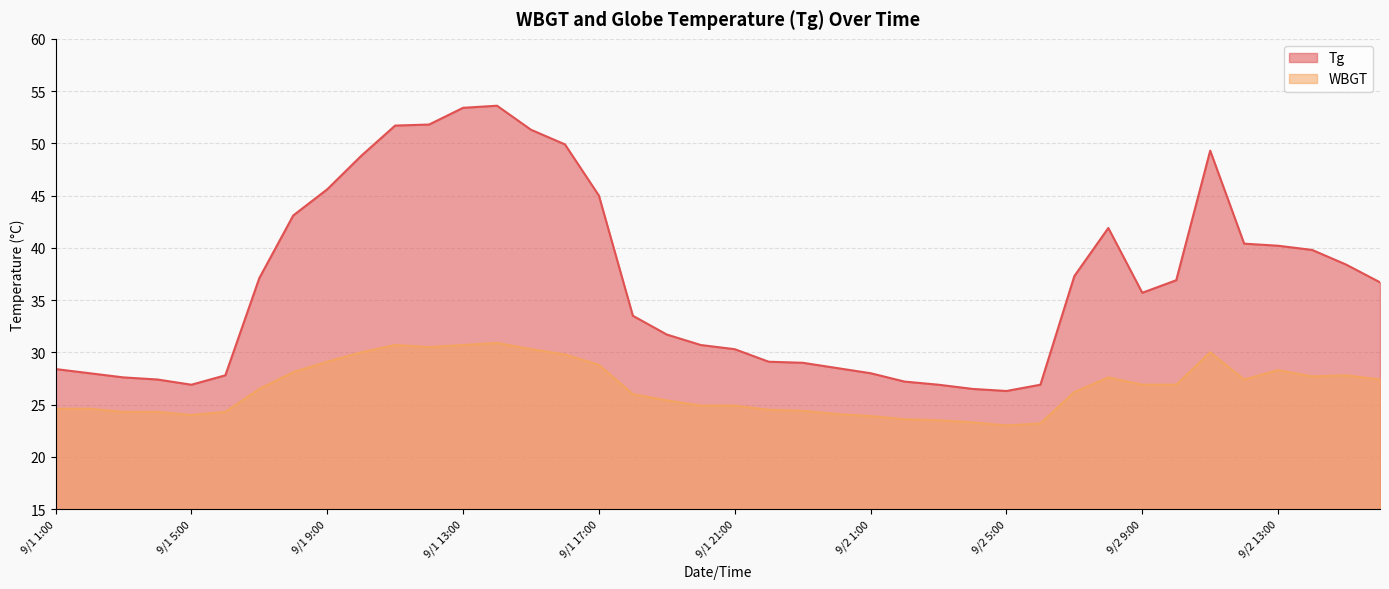

Which has a higher value, 9/2 5:00 or 9/1 12:00?

9/1 12:00